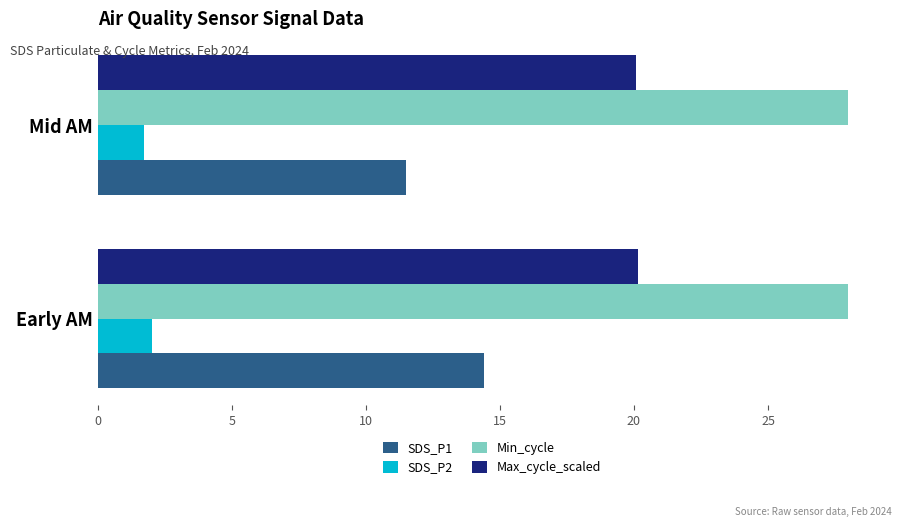

How many distinct data groups are displayed?

4